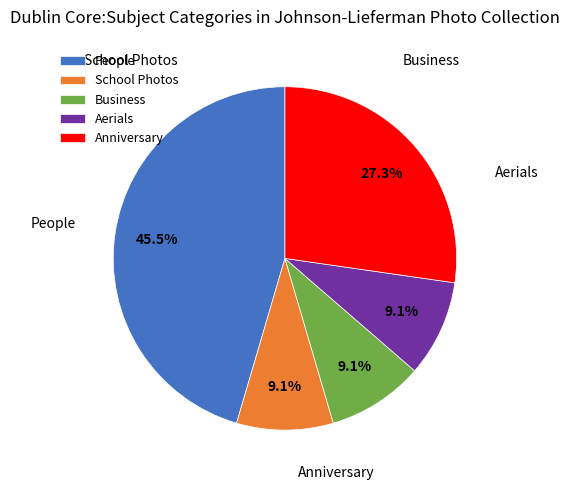

Does Business account for over 50% of the chart?

No